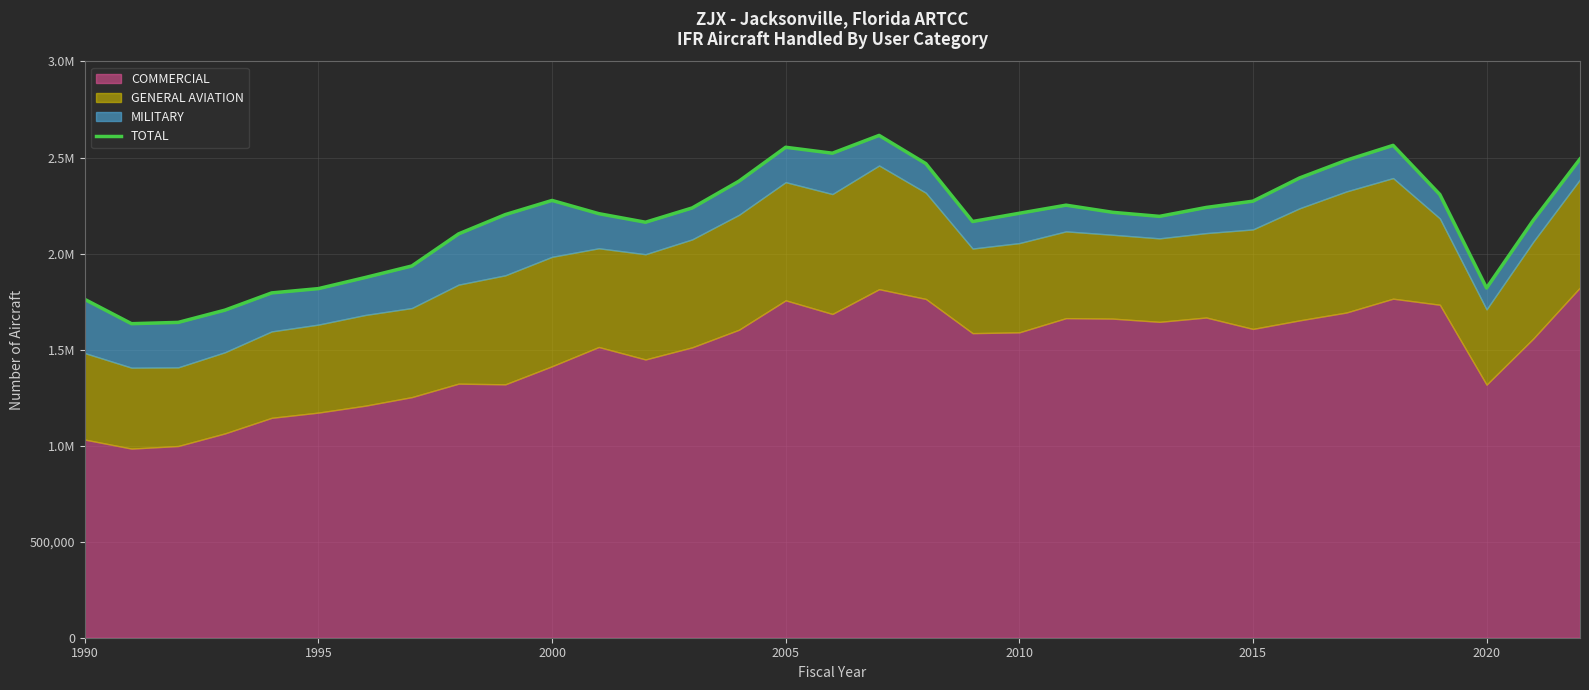

The value at 24 is 2958013. True or false?

False